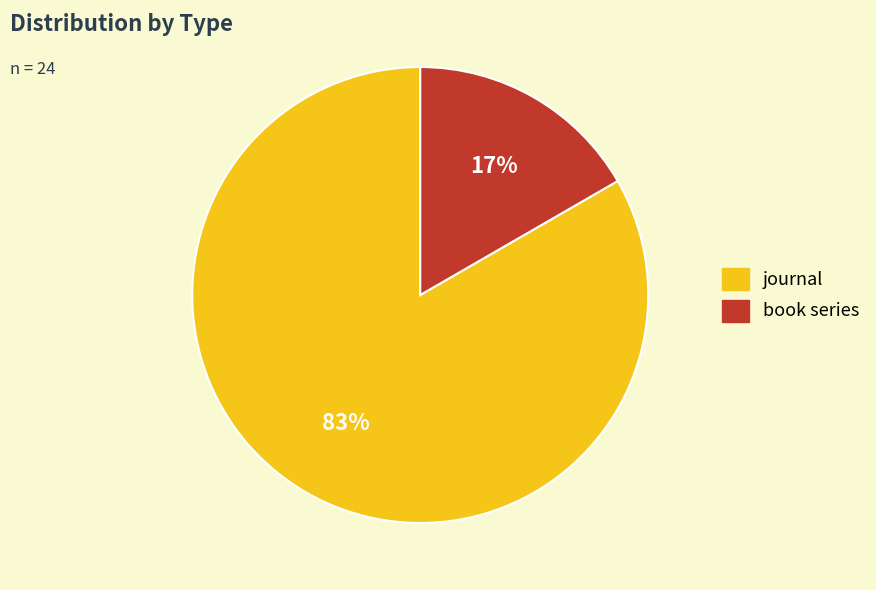

What is the largest slice in the pie chart?

journal